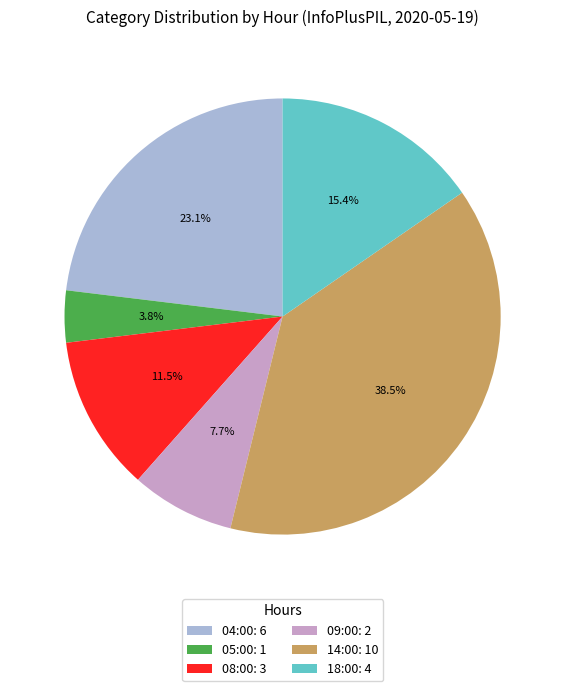

To the nearest percent, what is the combined percentage of 08:00 and 05:00?

15%